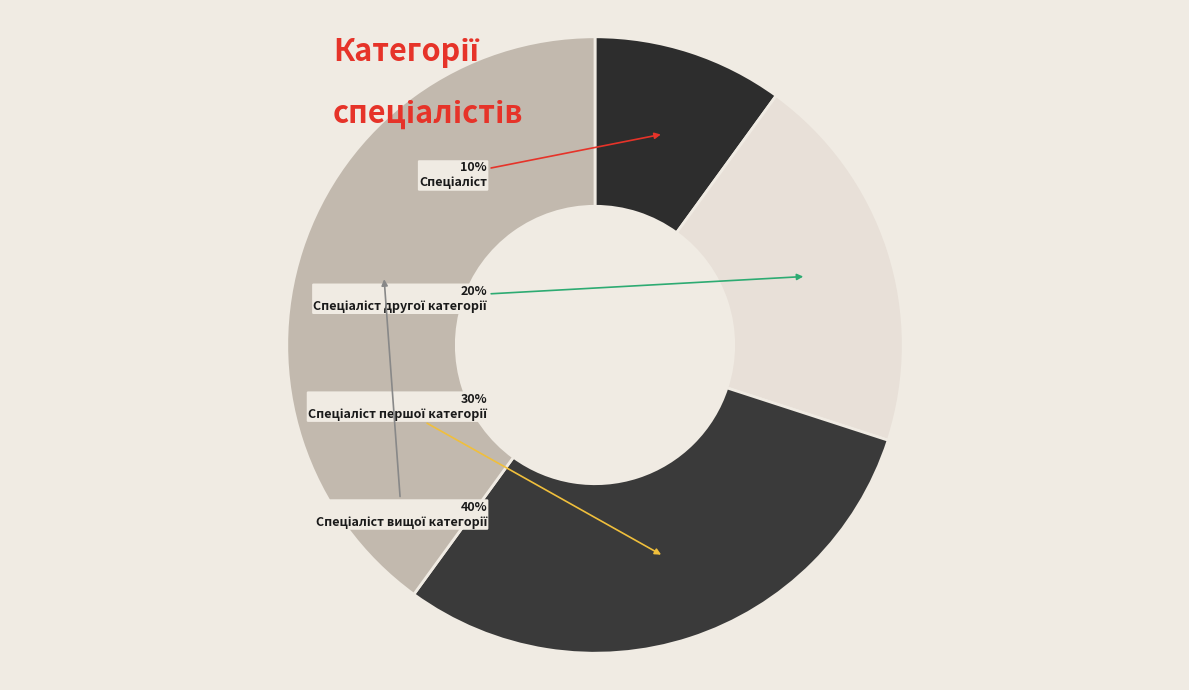

How many slices are in this pie chart?

4